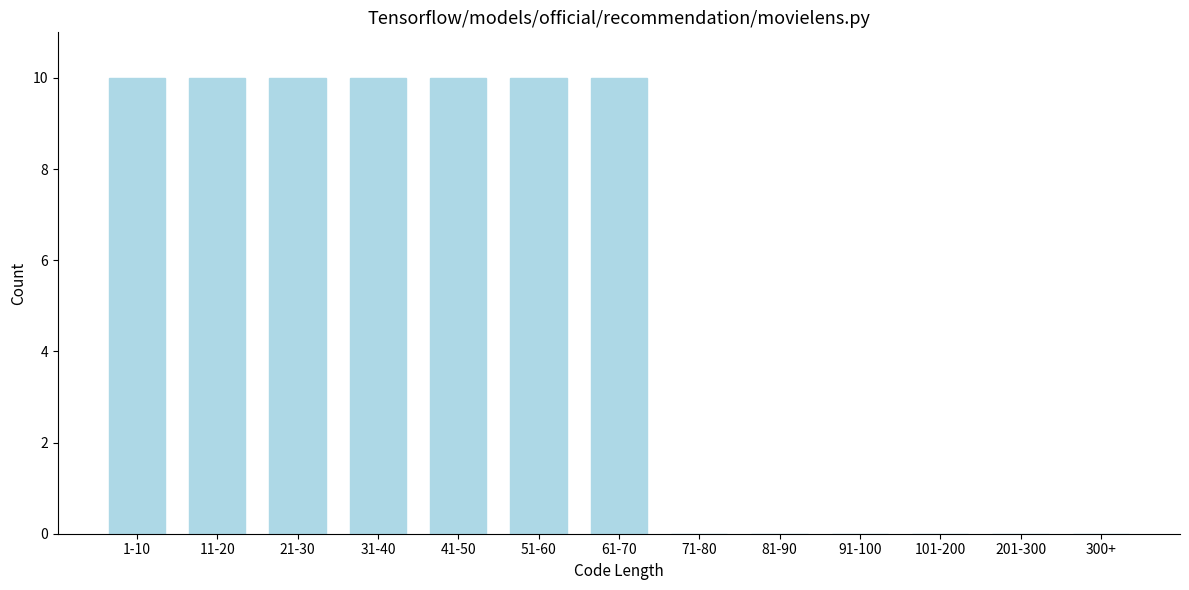

Reading left to right, list all the values displayed in this chart.

1-10=10	11-20=10	21-30=10	31-40=10	41-50=10	51-60=10	61-70=10	71-80=0	81-90=0	91-100=0	101-200=0	201-300=0	300+=0